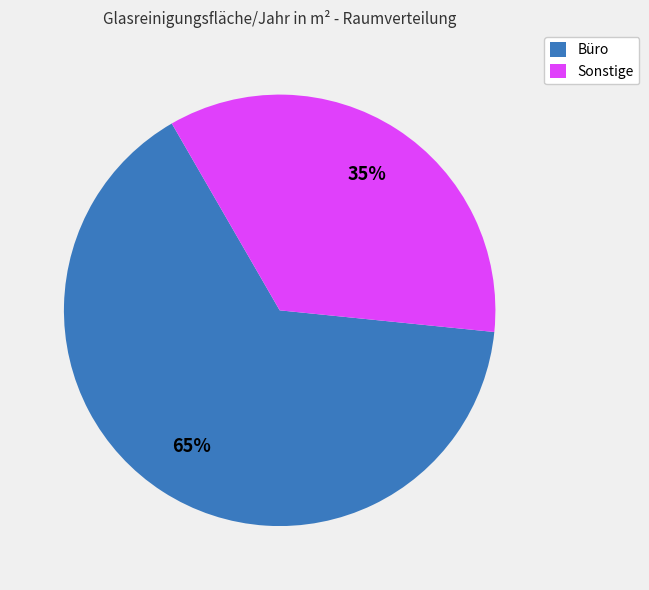

Count the number of slices in the pie.

2